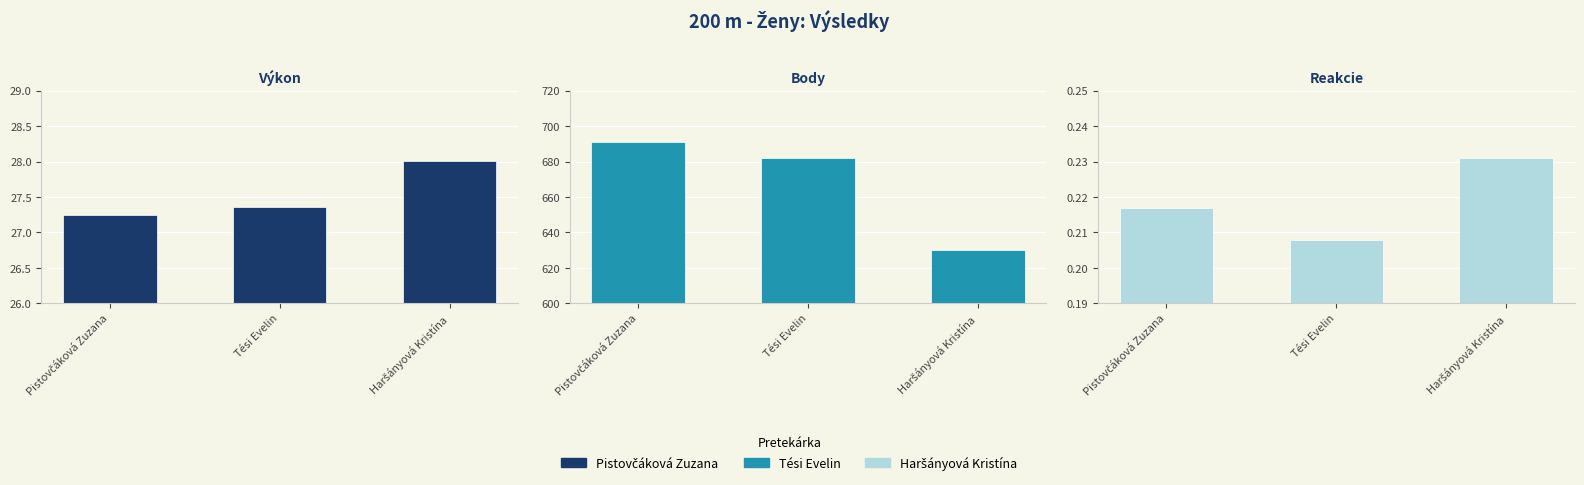

Which has a higher value, Haršányová Kristína or Pistovčáková Zuzana?

Haršányová Kristína